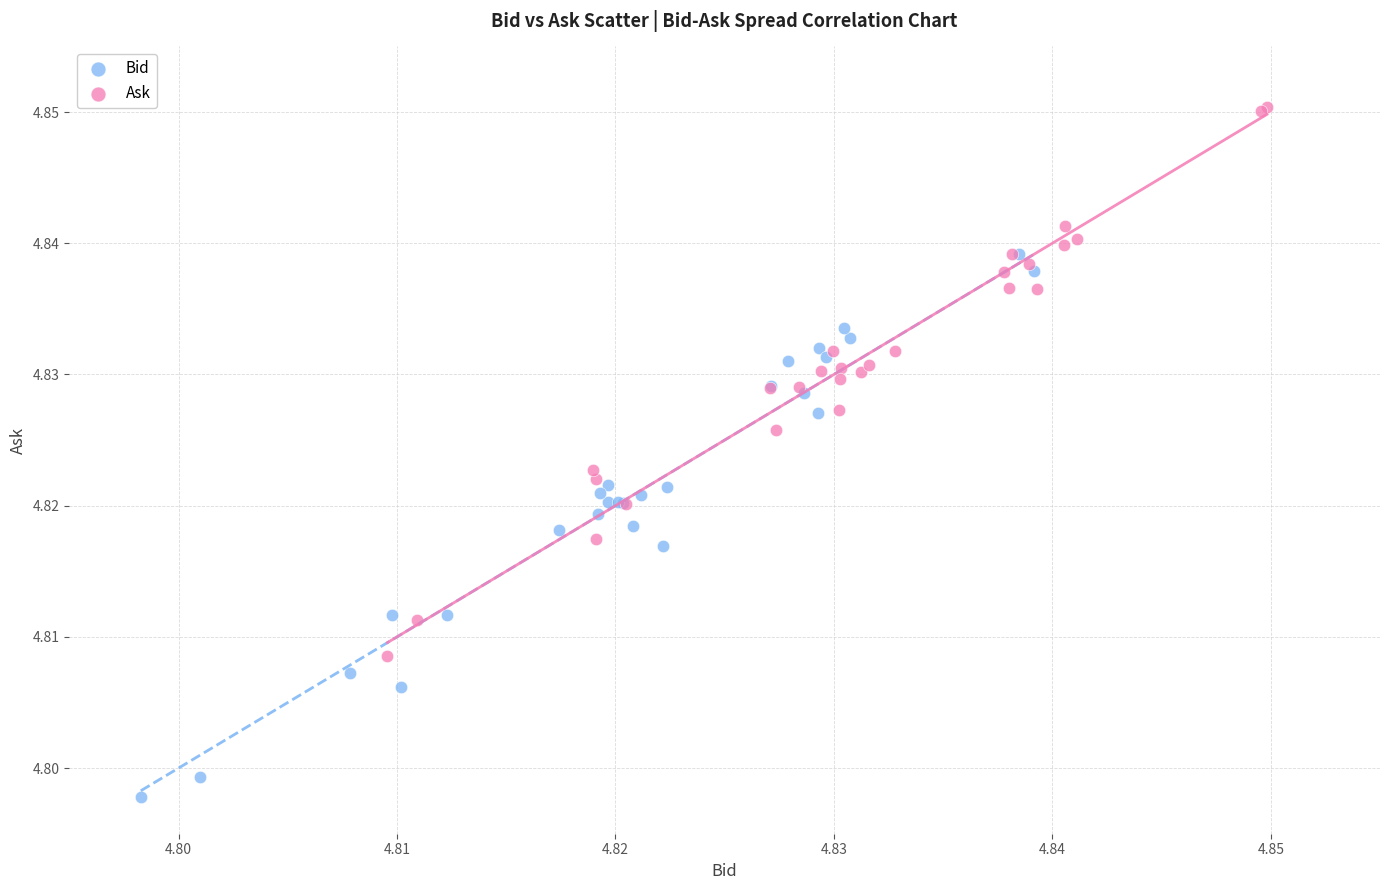

Which series contains the lowest Y value?

Bid